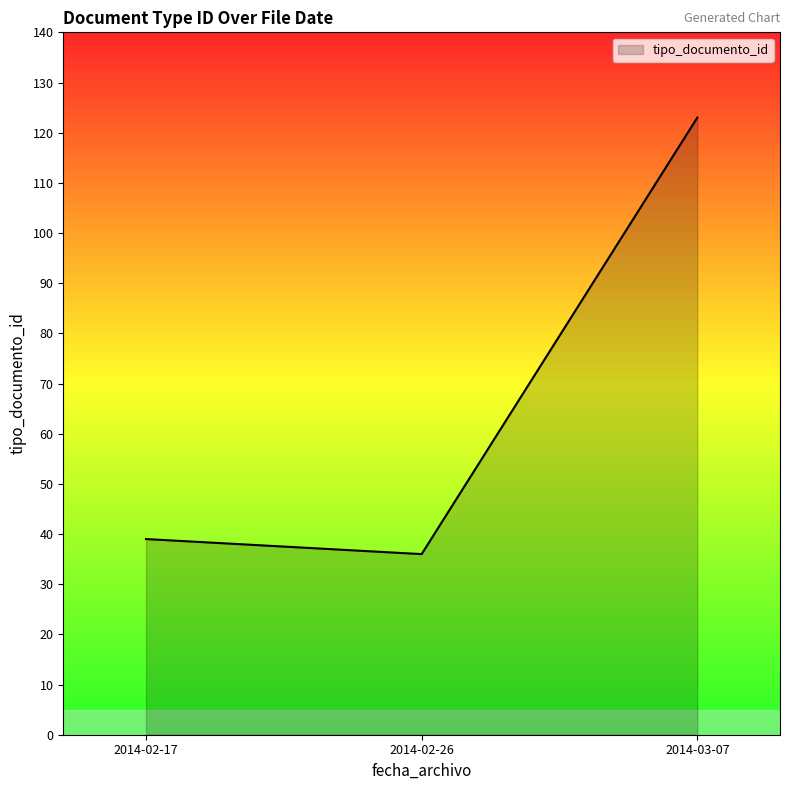

Reading left to right, what are all the values shown in this chart?

2014-02-17=39	2014-02-26=36	2014-03-07=123